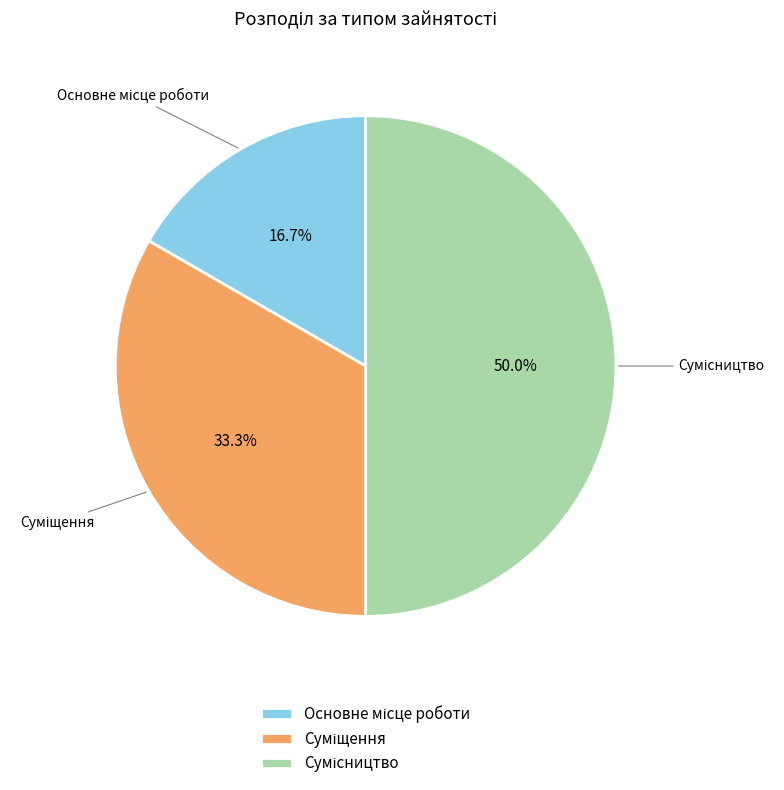

To the nearest percent, what is the difference between the Суміщення and Основне місце роботи slice percentages?

17%